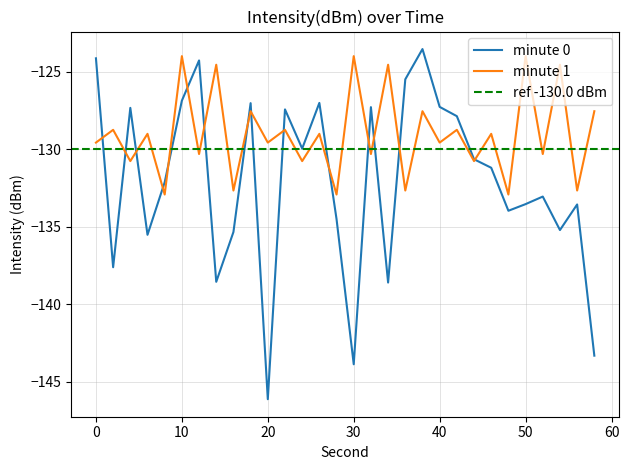

What is the minimum value shown in the chart?

-146.1